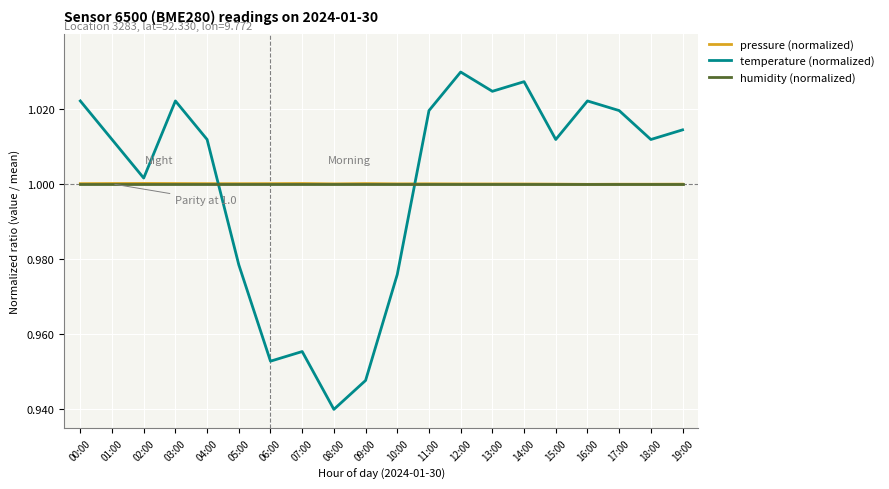

Where is the first local maximum for temperature (normalized)?

03:00